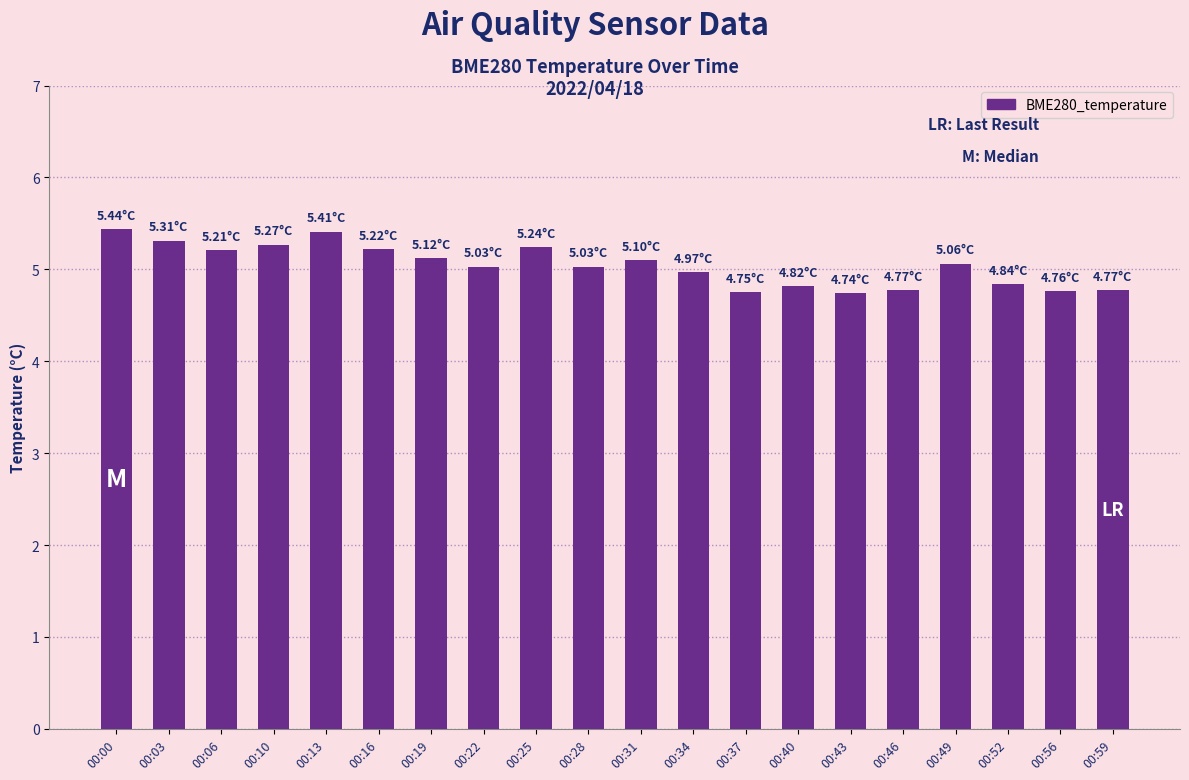

What is the sum of the values at 00:49 and 00:22?

10.1